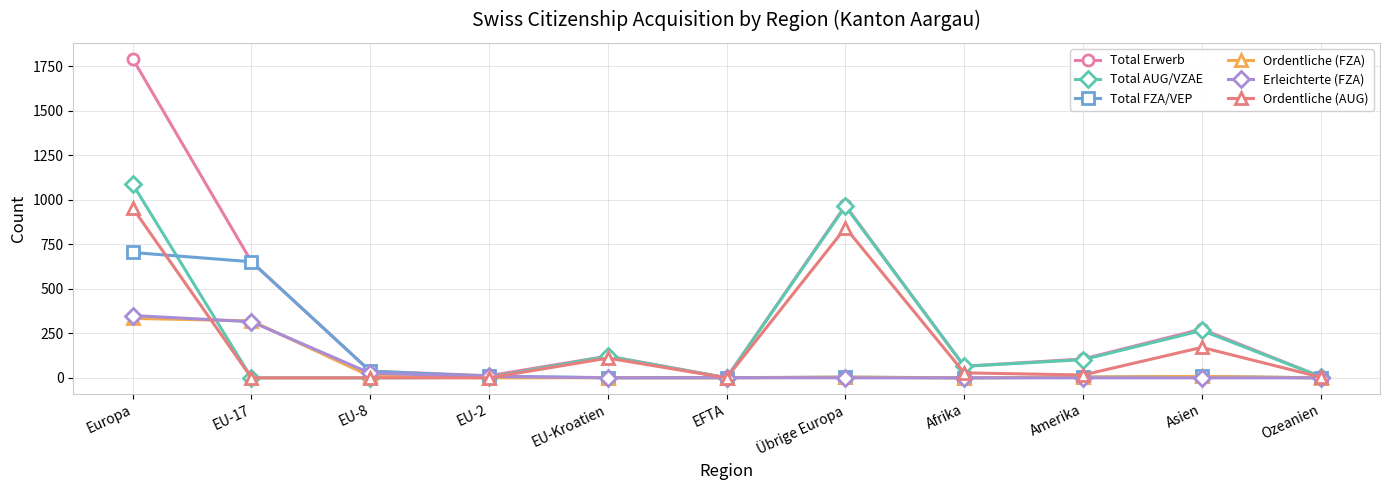

True or false: Total AUG/VZAE has a value of 3 at EU-2.

True